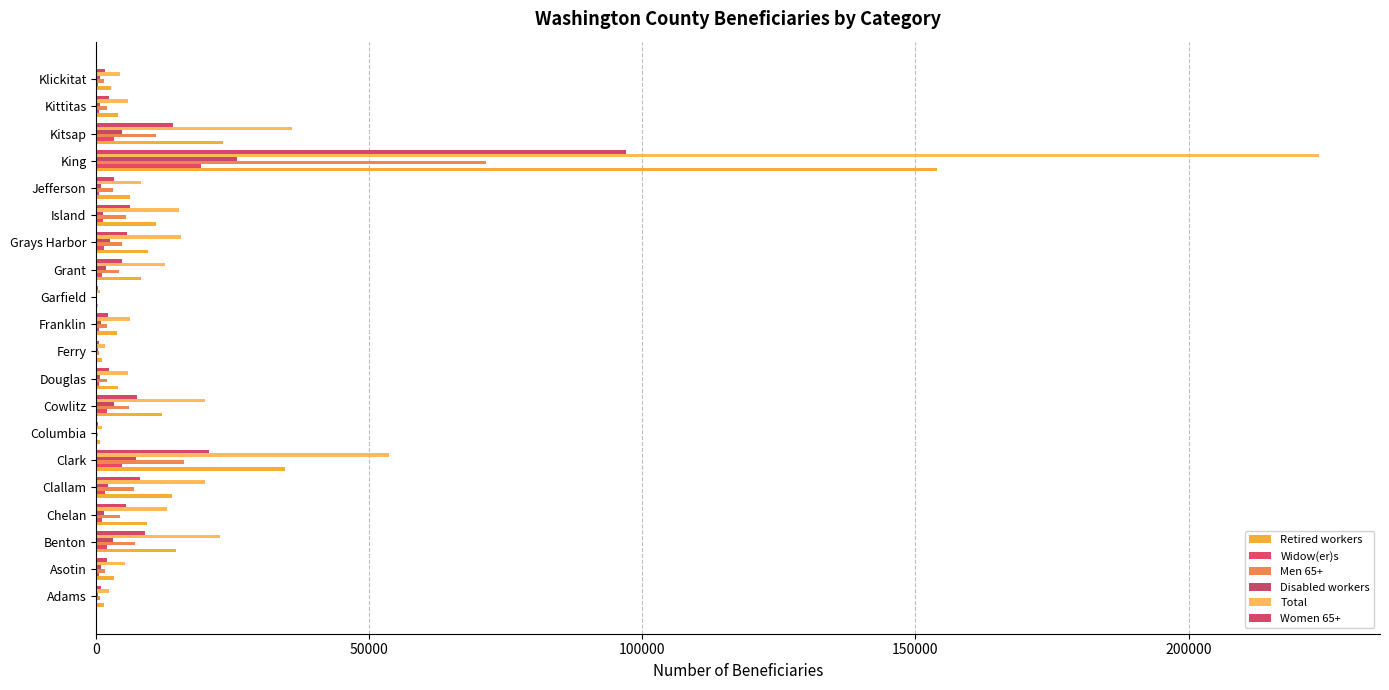

Count the number of categories in the chart.

20